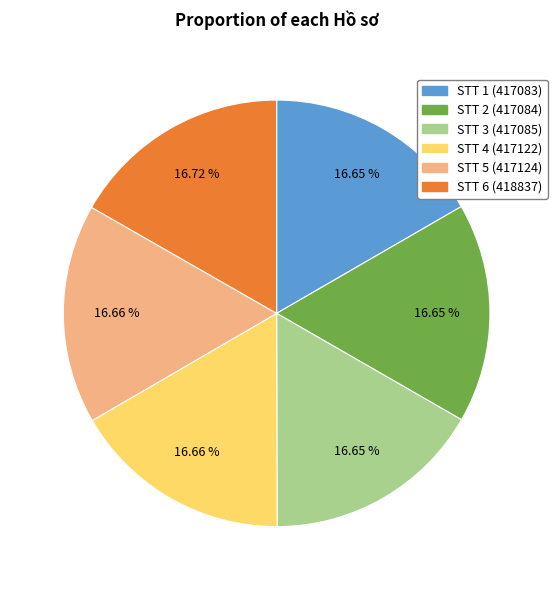

To the nearest percent, what is the average slice percentage?

17%